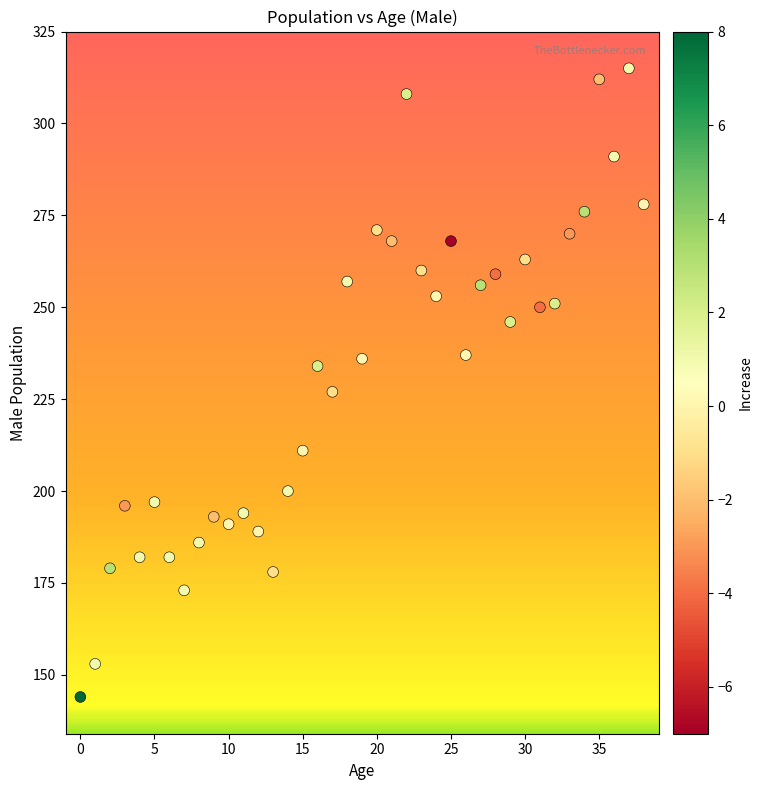

What Y value in the scatter plot is closest to 229?

227